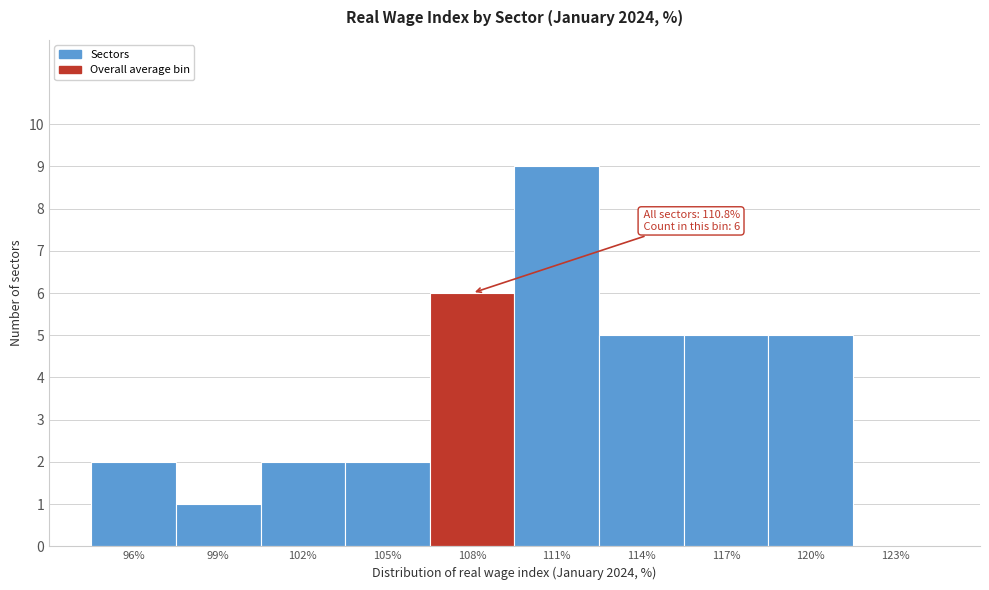

Reading right to left, what are all the values shown in this chart?

123%=0	120%=5	117%=5	114%=5	111%=9	108%=6	105%=2	102%=2	99%=1	96%=2